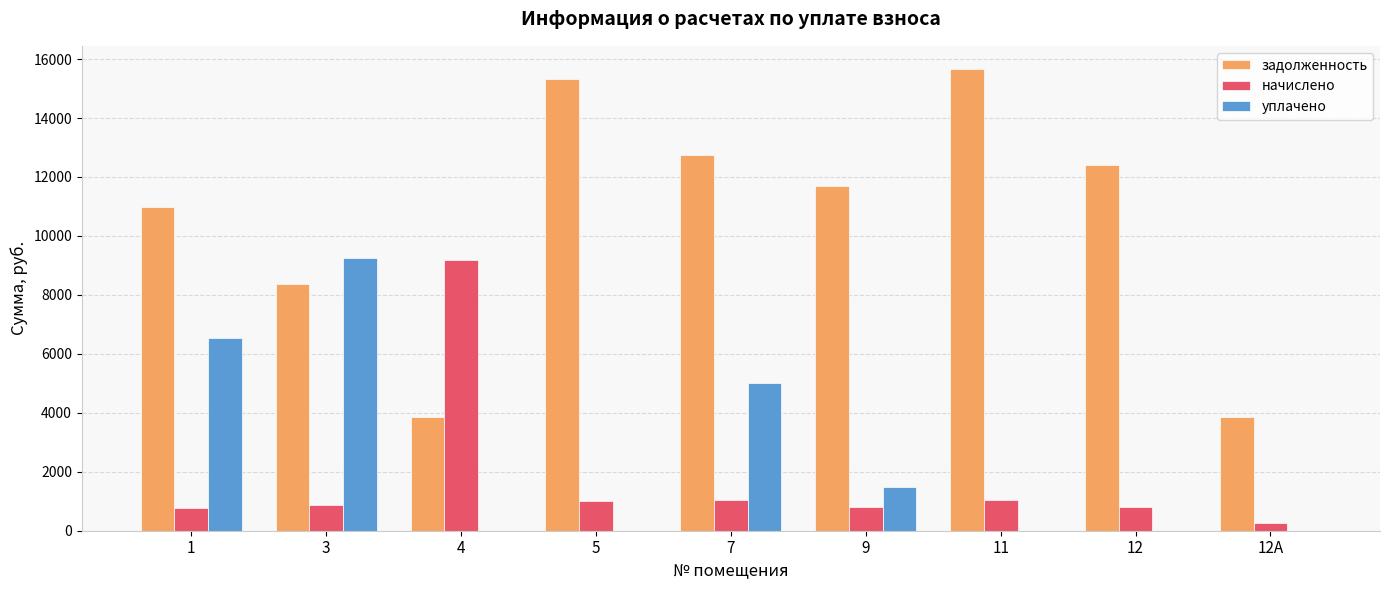

What is the greatest value displayed?

15664.8